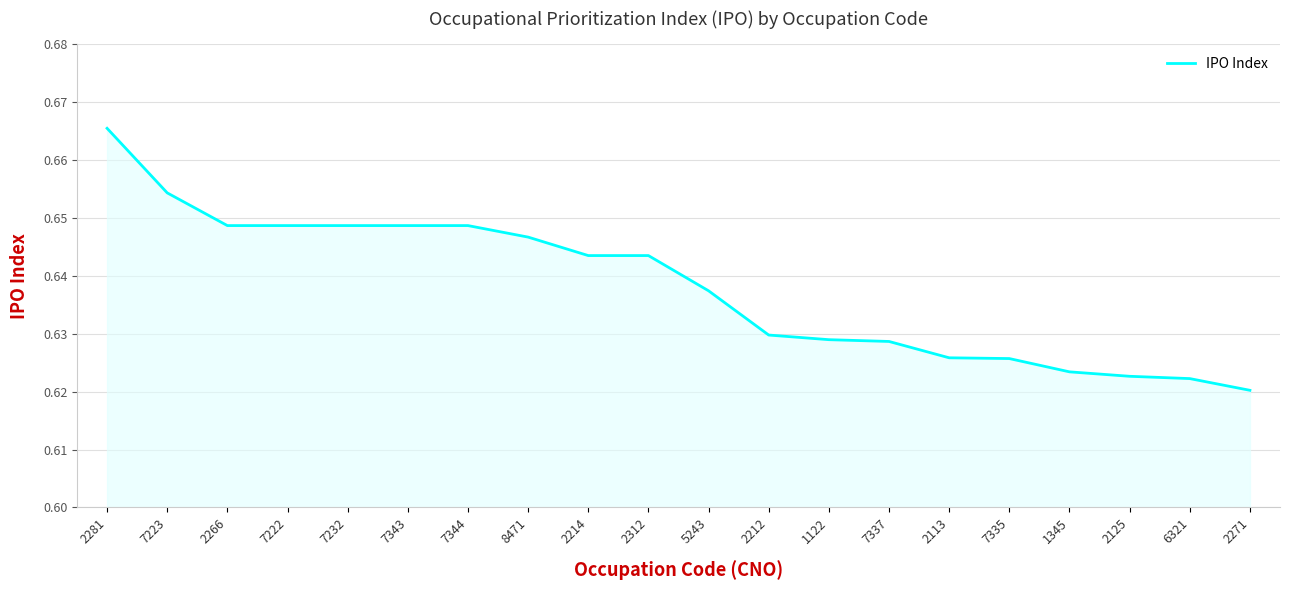

What position from the left is 7222?

4